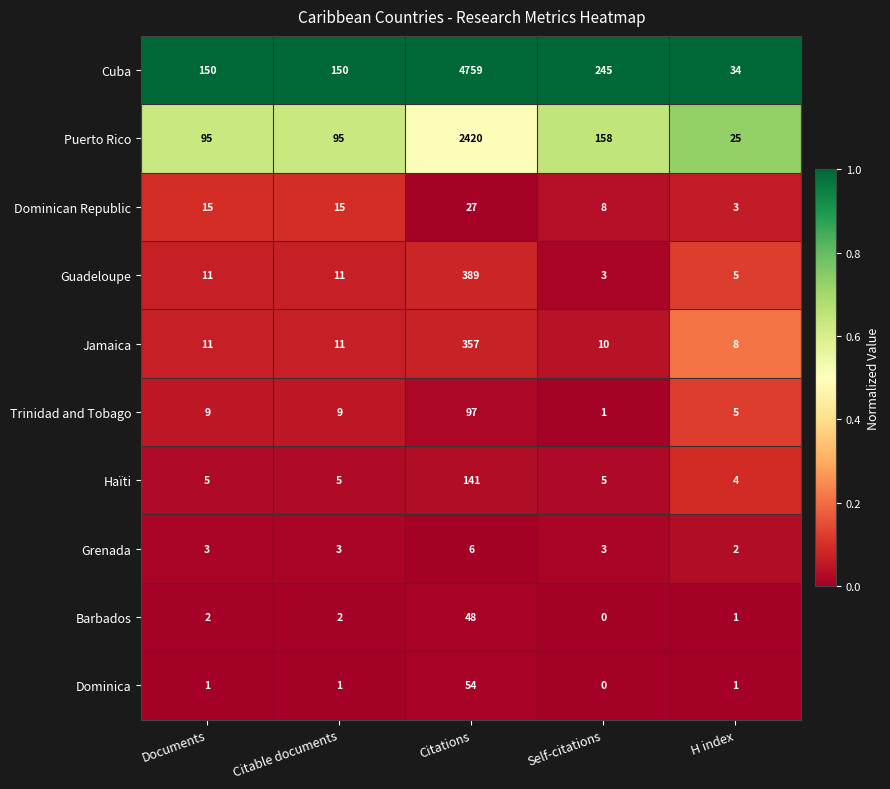

What is the sum of the Grenada values at Citable documents and Documents?

6